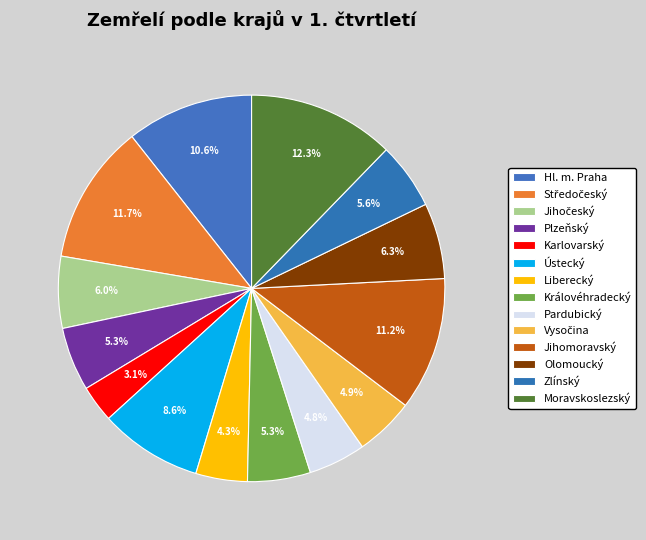

How many segments does this pie chart have?

14